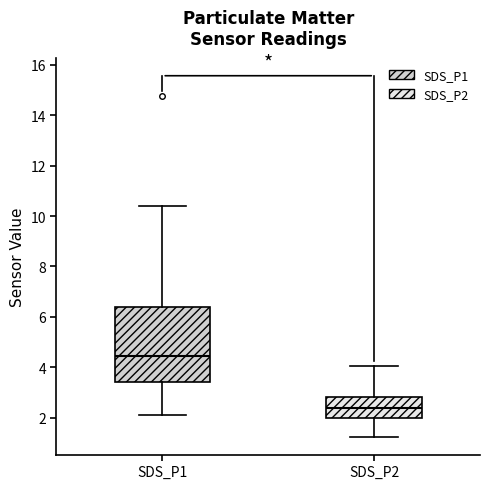

Which box has the highest median line?

SDS_P1